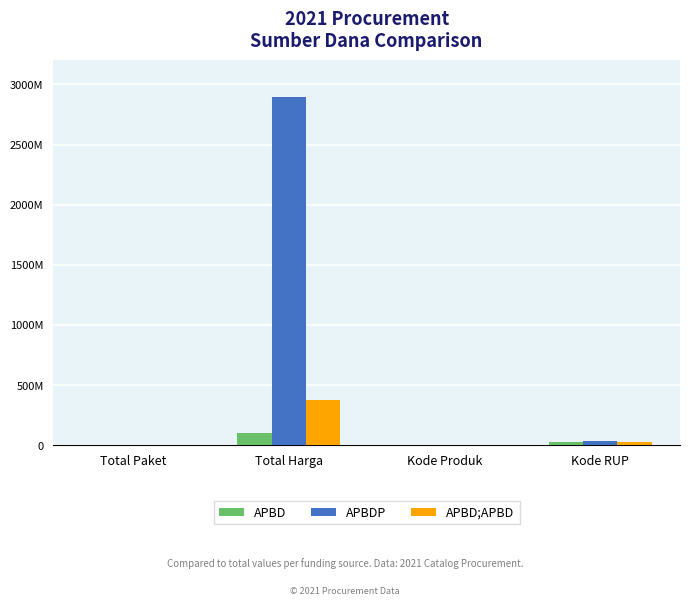

Which series has the widest spread of values?

APBDP